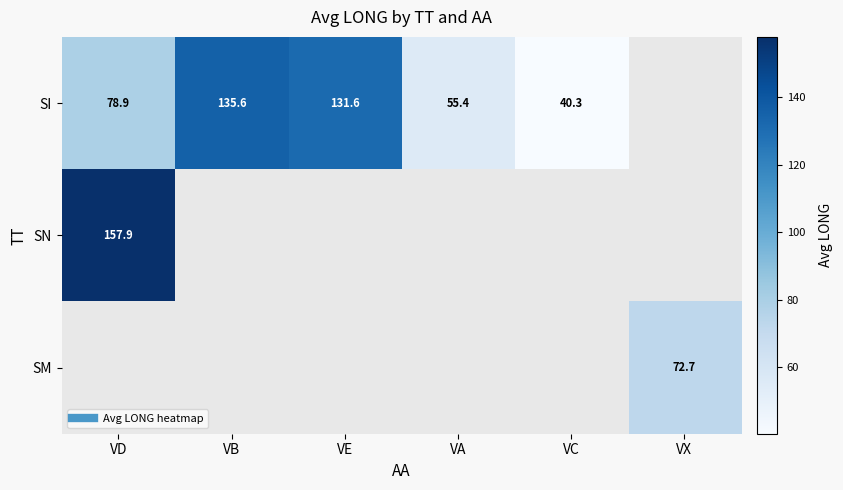

Between VB and VC, which series saw the biggest shift?

SI